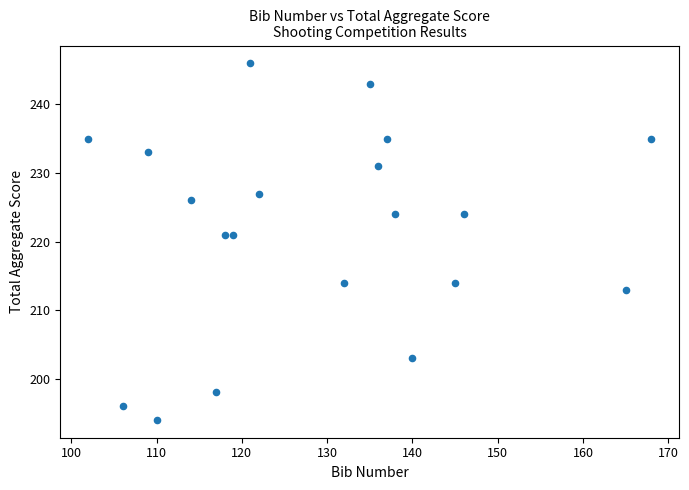

What is the range of Y values (max minus min)?

52